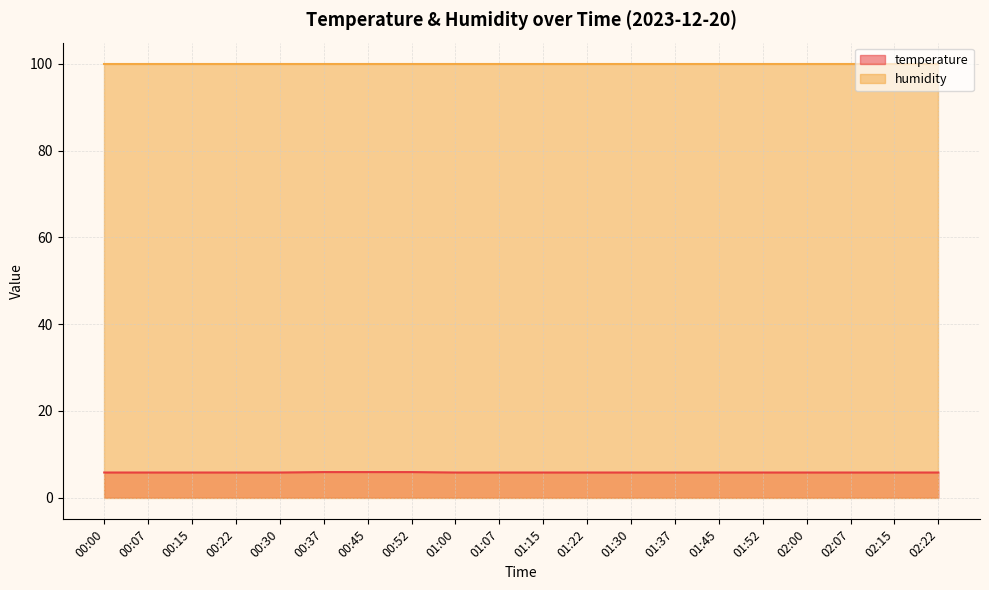

Does the chart have visible grid lines?

Yes